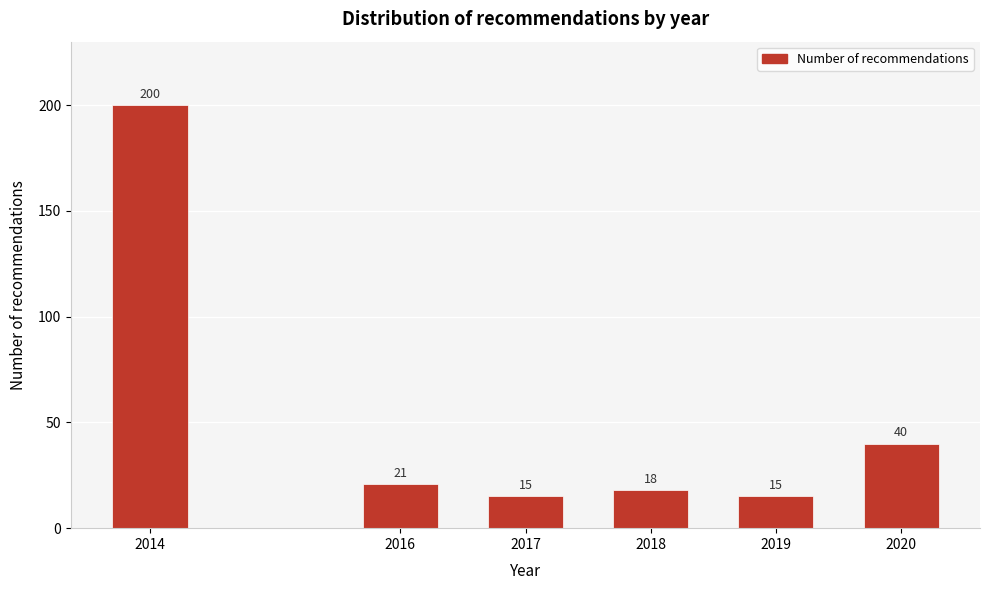

Reading left to right, extract all data points from this chart.

2014=200	2016=21	2017=15	2018=18	2019=15	2020=40